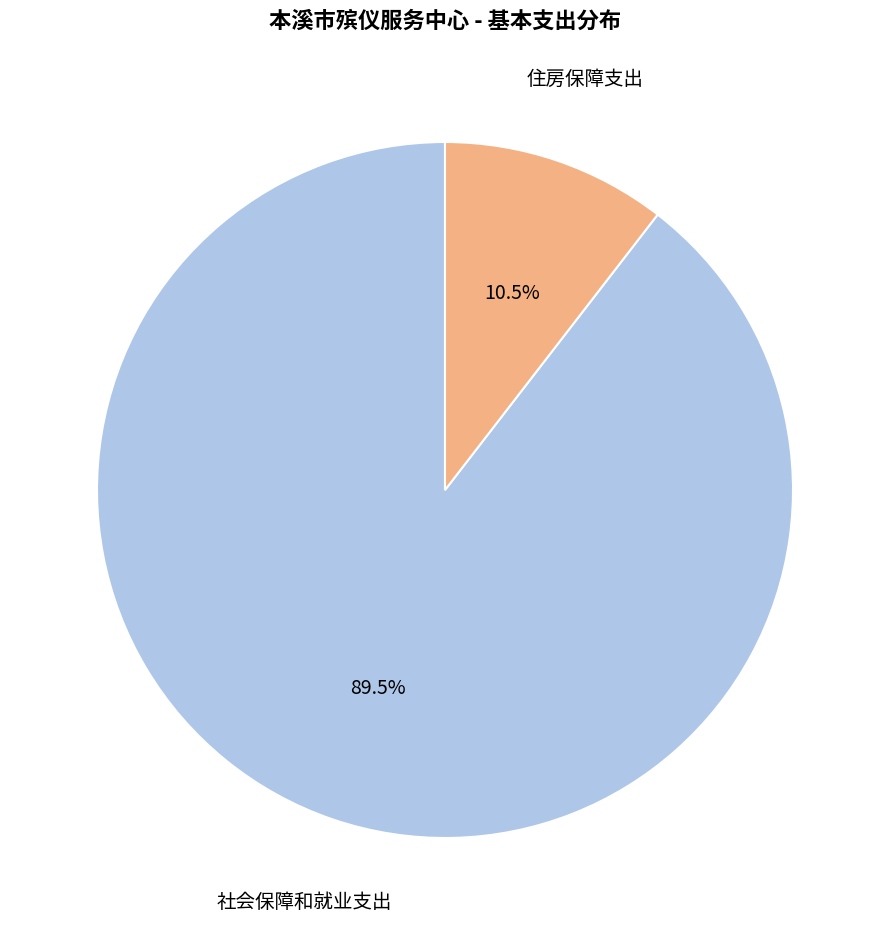

Is there any slice that represents more than half of the pie?

Yes